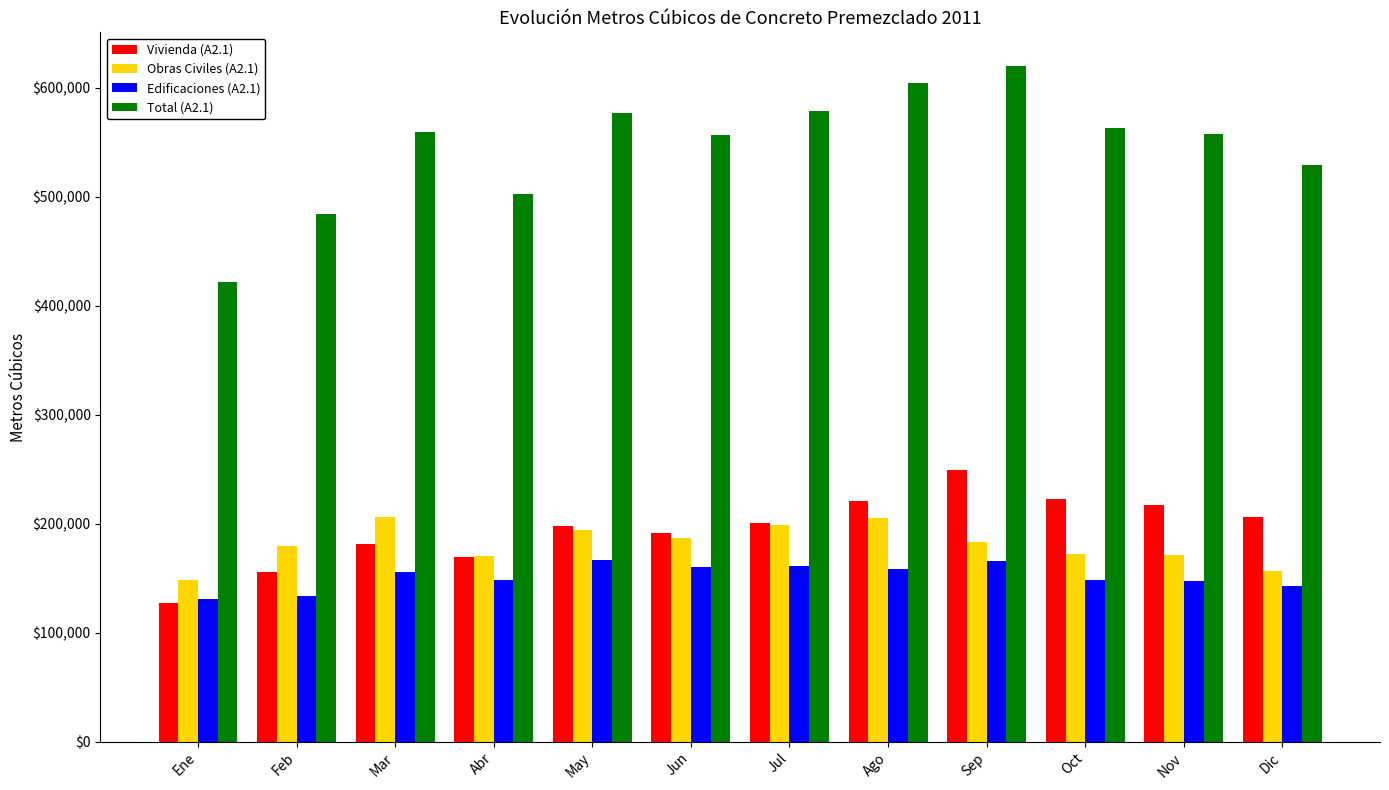

Which series changed the most between Ene and Nov?

Total (A2.1)